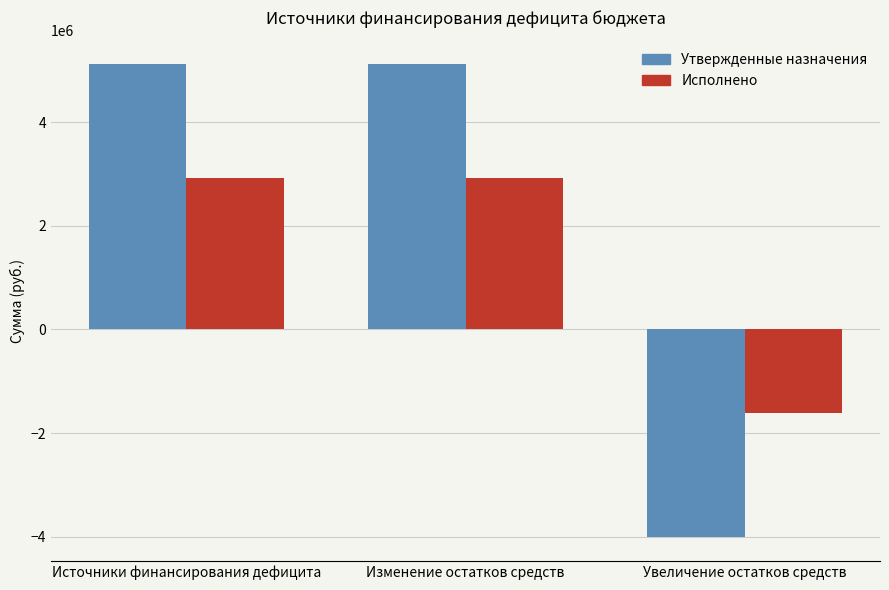

True or false: Исполнено has a value of 4814058.2 at Источники финансирования дефицита.

False